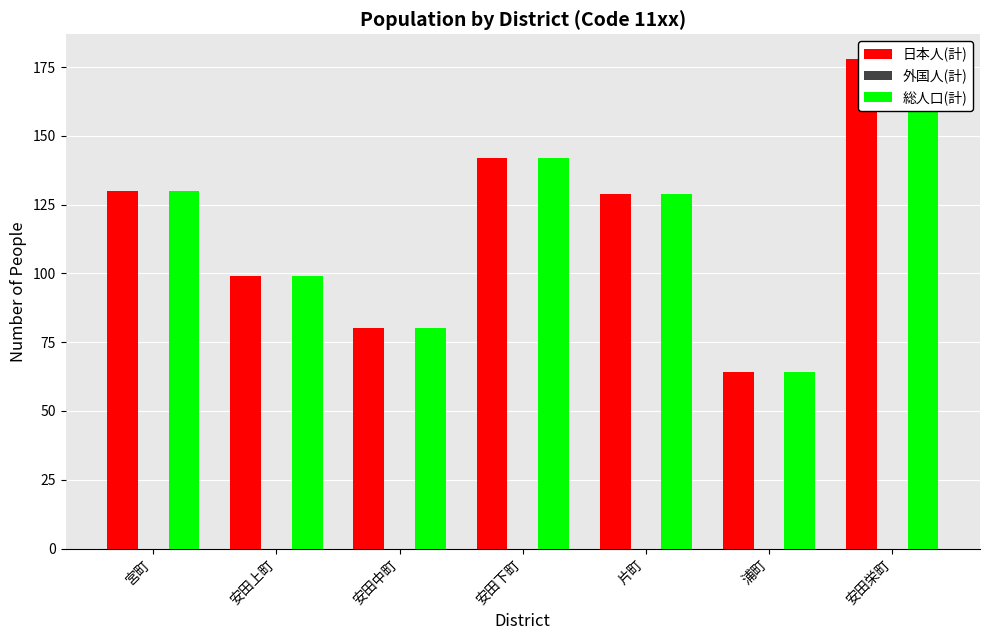

Which series has the widest spread of values?

日本人(計)